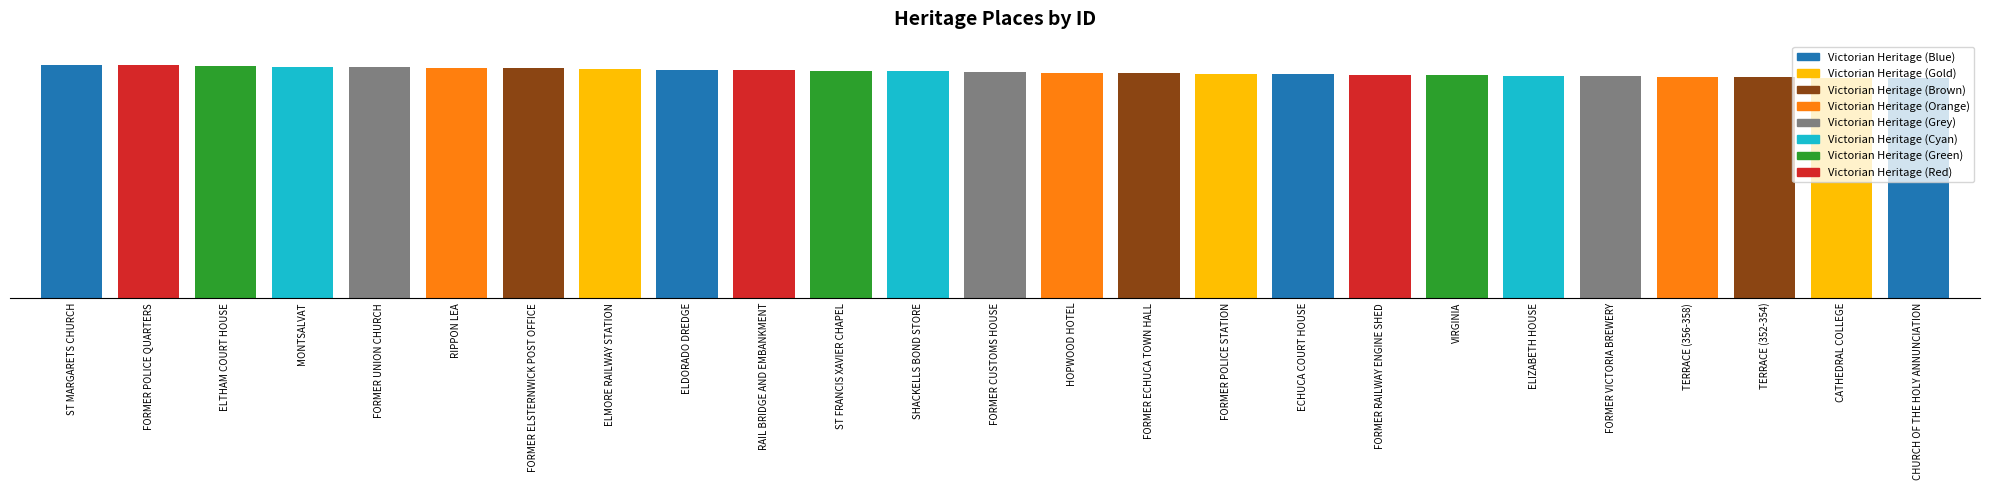

What is the average value?

419